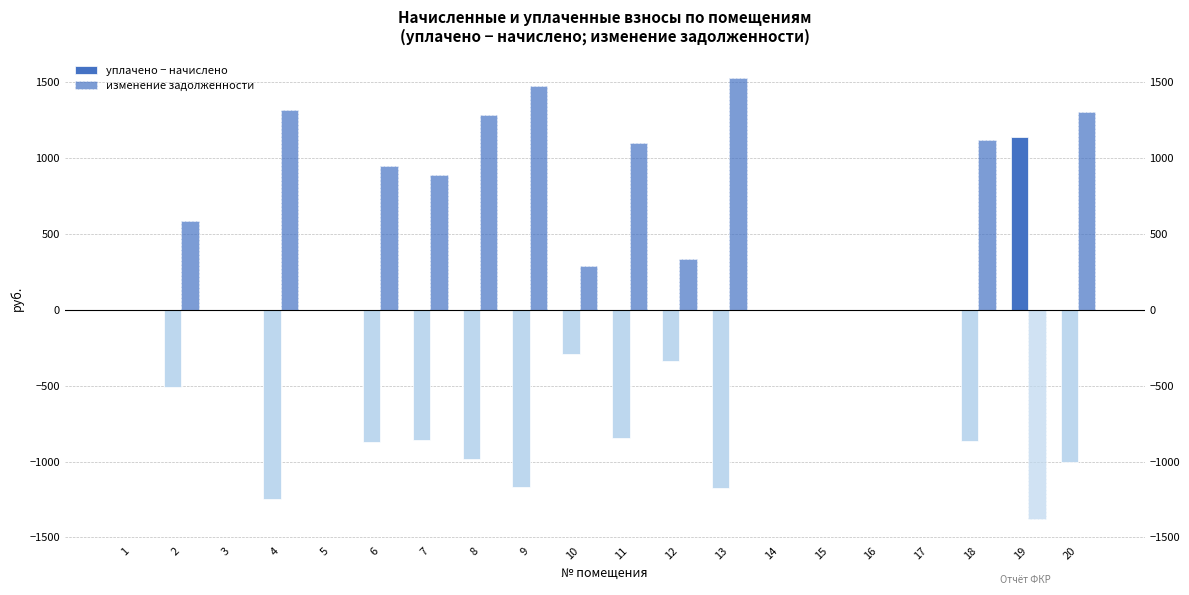

List the labels in order of изменение задолженности value, largest first.

13, 9, 4, 20, 8, 18, 11, 6, 7, 2, 12, 10, 1, 3, 14, 15, 16, 17, 5, 19